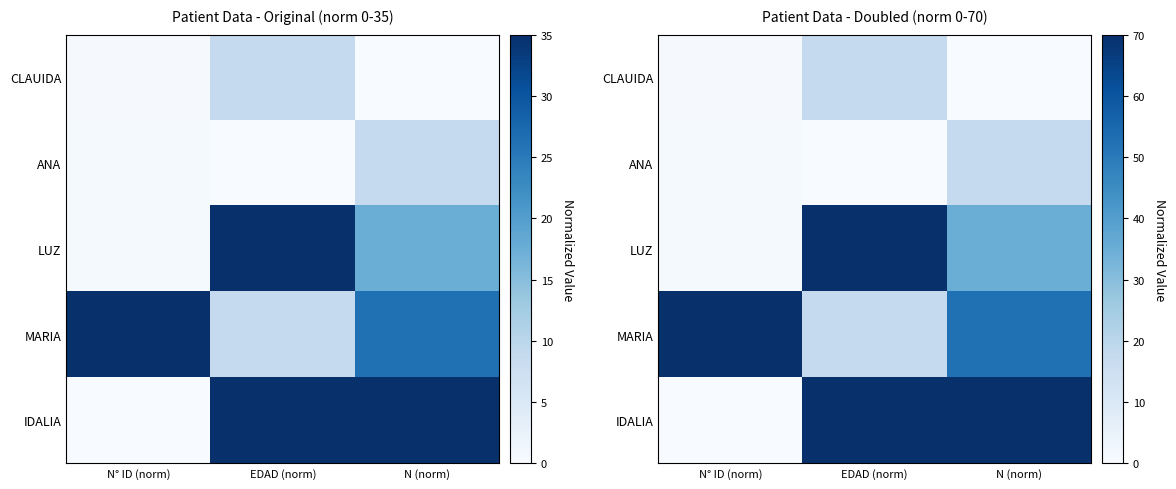

At which category is the sum across all series the highest?

EDAD (norm)